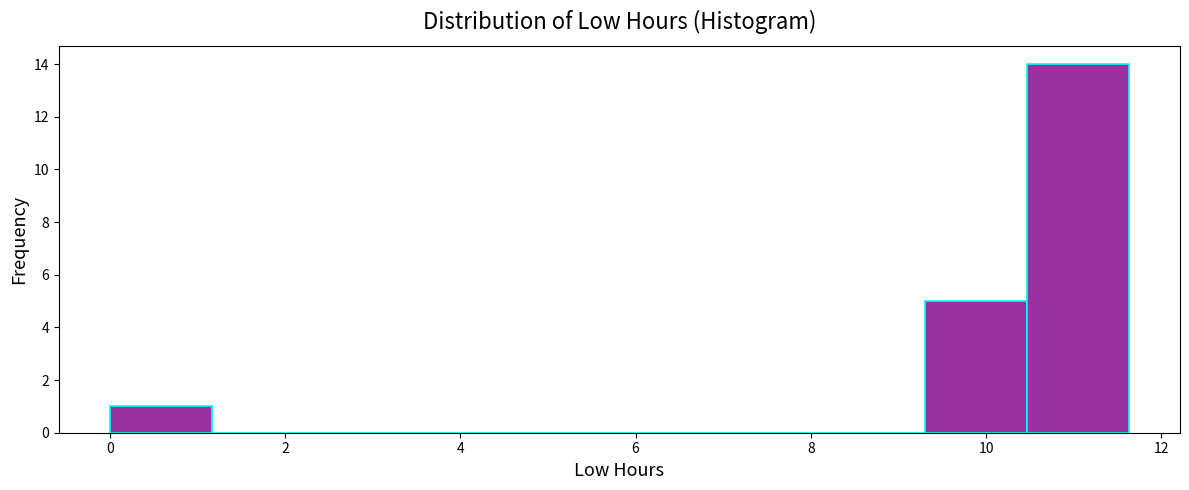

Reading left to right, transcribe this chart: for each bar, give the range it covers on the x-axis and its height. Neither the bar edges nor the heights are printed on the chart, so give them approximately, as read against the axes.

0.0 to 1.2: 1
1.2 to 2.4: 0
2.4 to 3.4: 0
3.4 to 4.6: 0
4.6 to 5.8: 0
5.8 to 7.0: 0
7.0 to 8.2: 0
8.2 to 9.4: 0
9.4 to 10.4: 5
10.4 to 11.6: 14